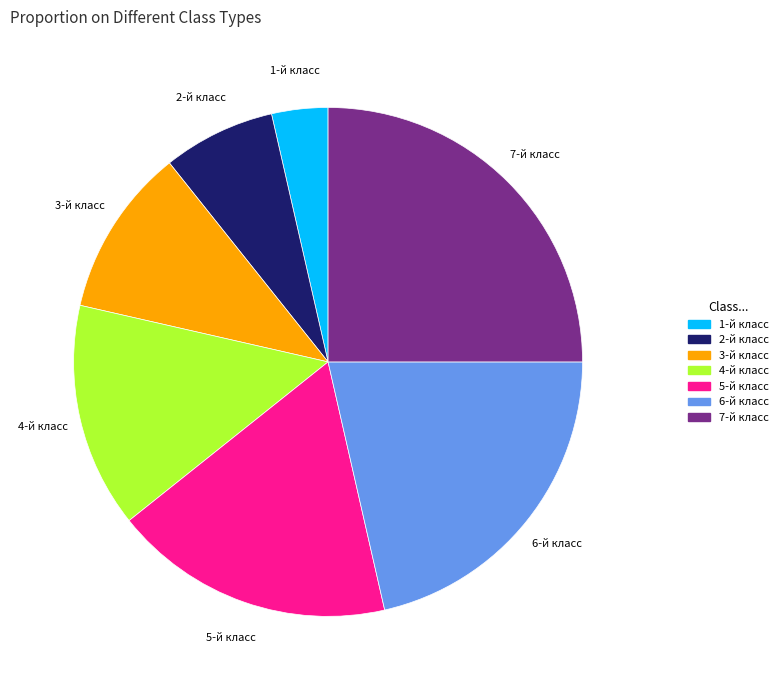

The 5-й класс slice represents 18% of the pie. True or false?

True